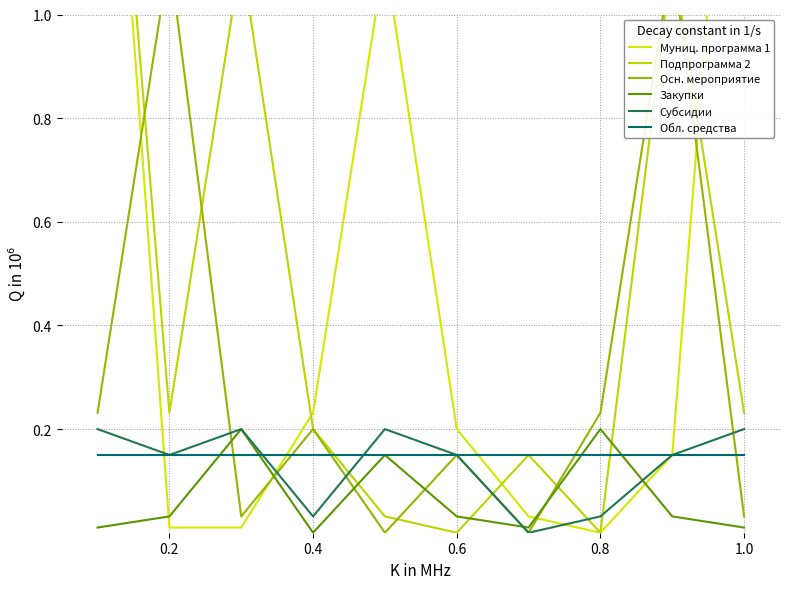

True or false: Закупки товаров и услуг has a value of 0.0 at 6.

False